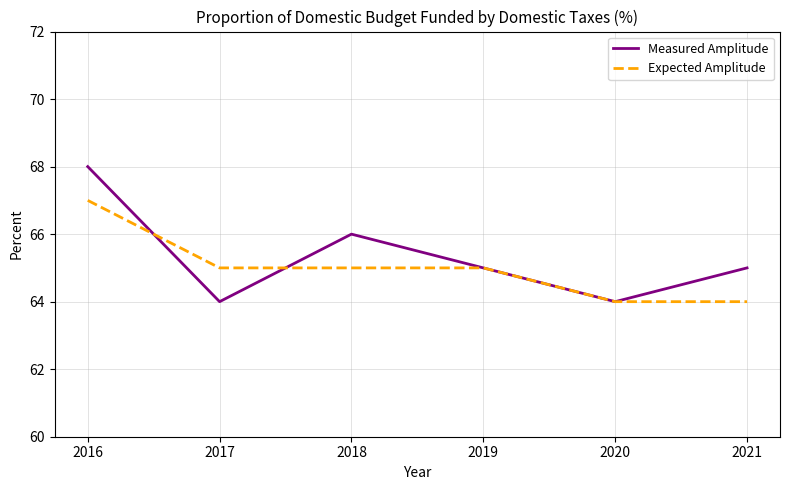

At which category is the sum across all series the highest?

2016